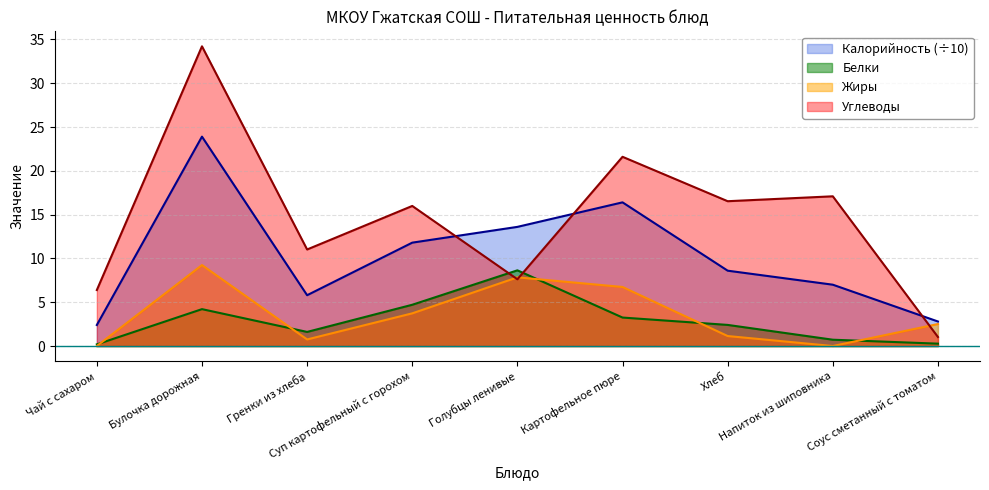

How many data points in Белки are less than 2?

4